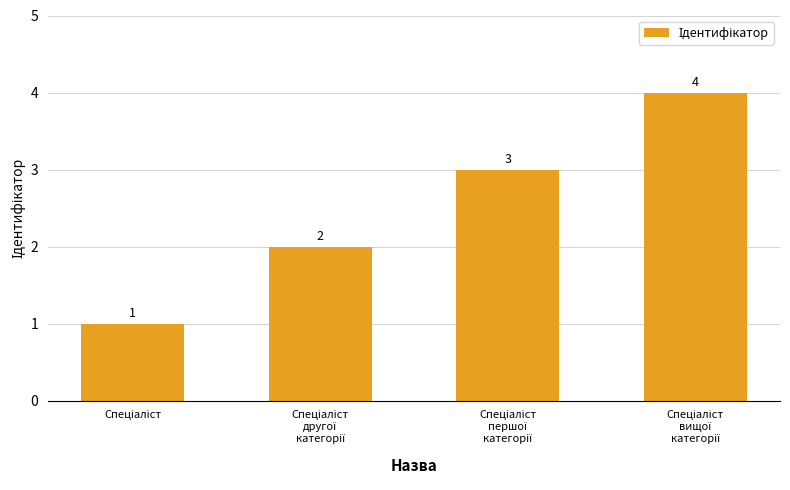

Count the values in the range 2 to 4.

3